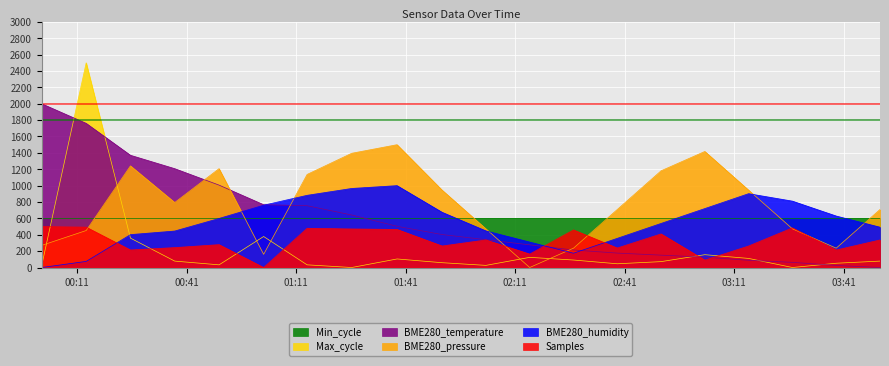

Where is the first local maximum for BME280_pressure?

2023/05/11 00:25:35